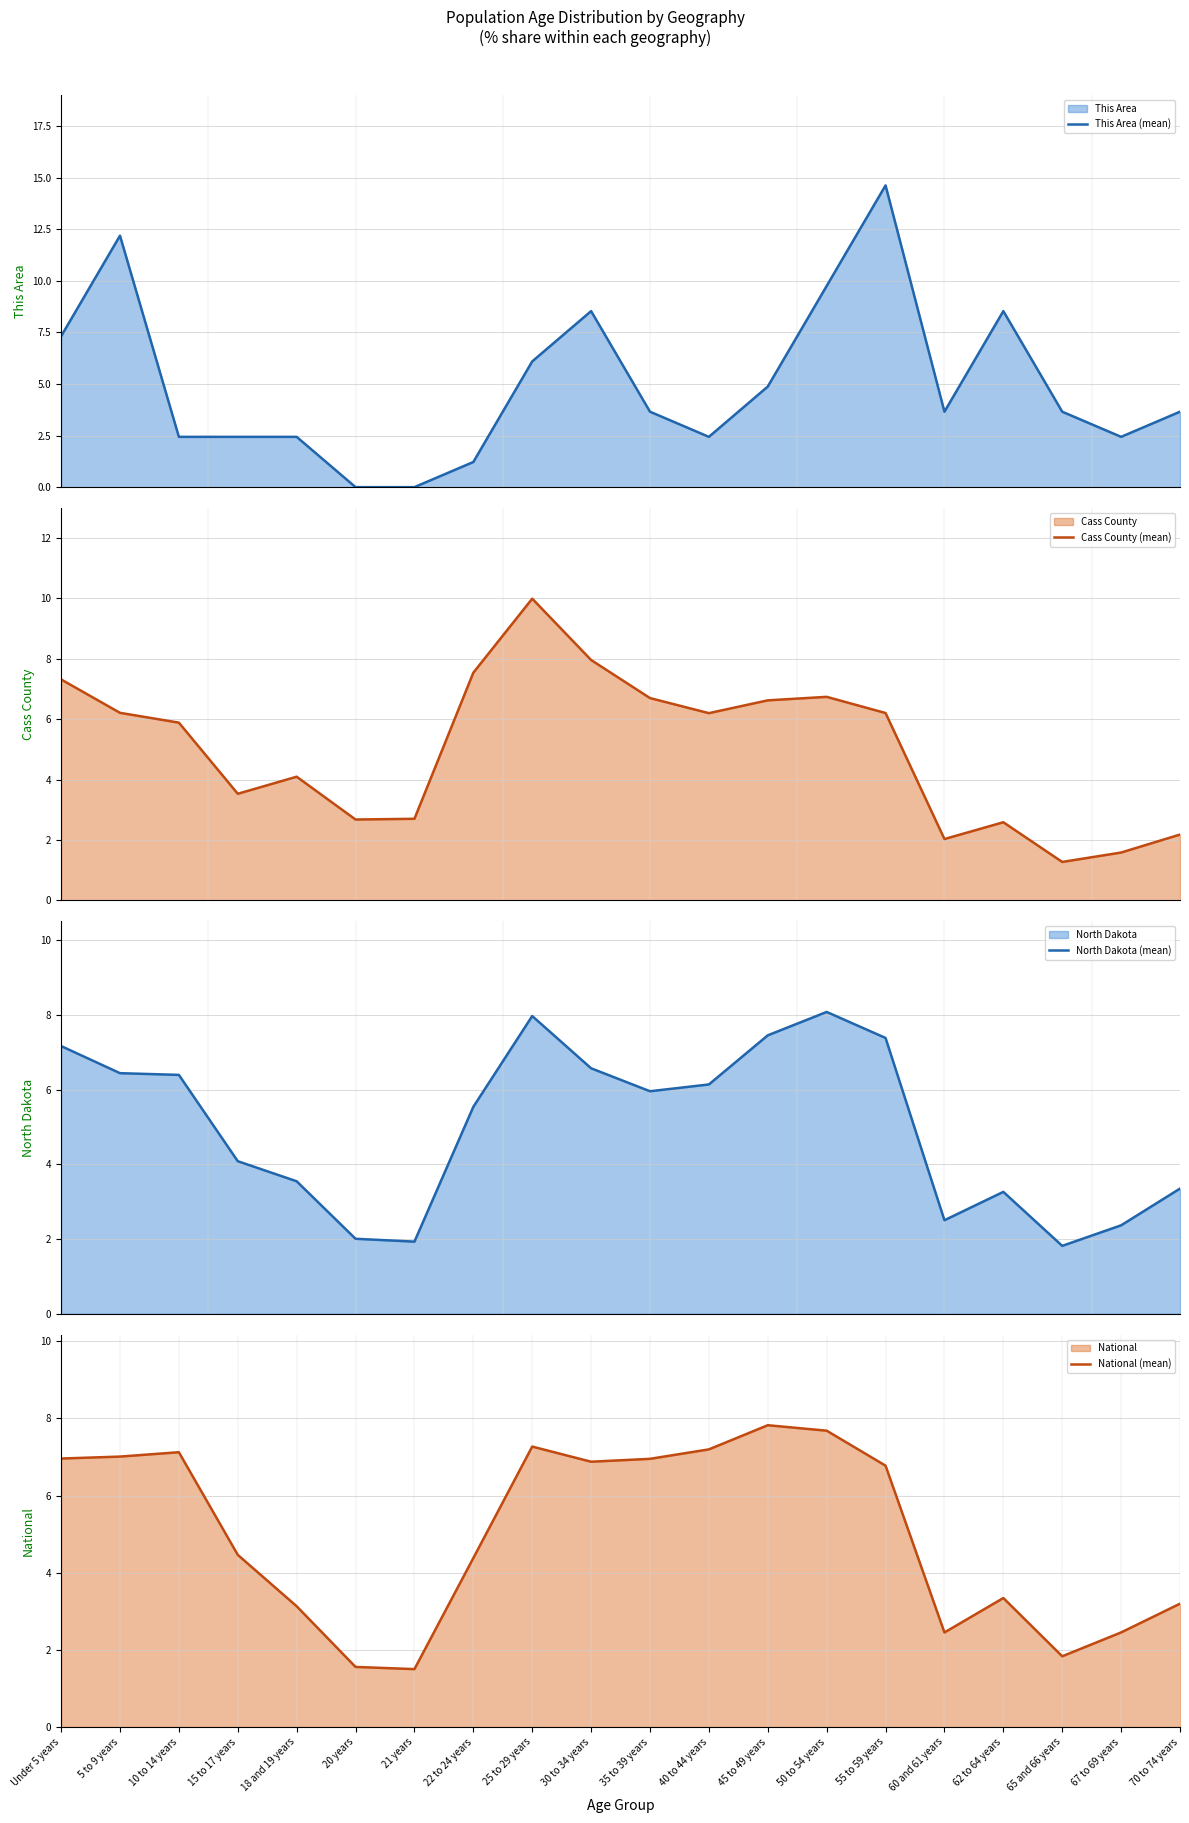

What is the spread (max minus min) of values at 25 to 29 years?

3.9